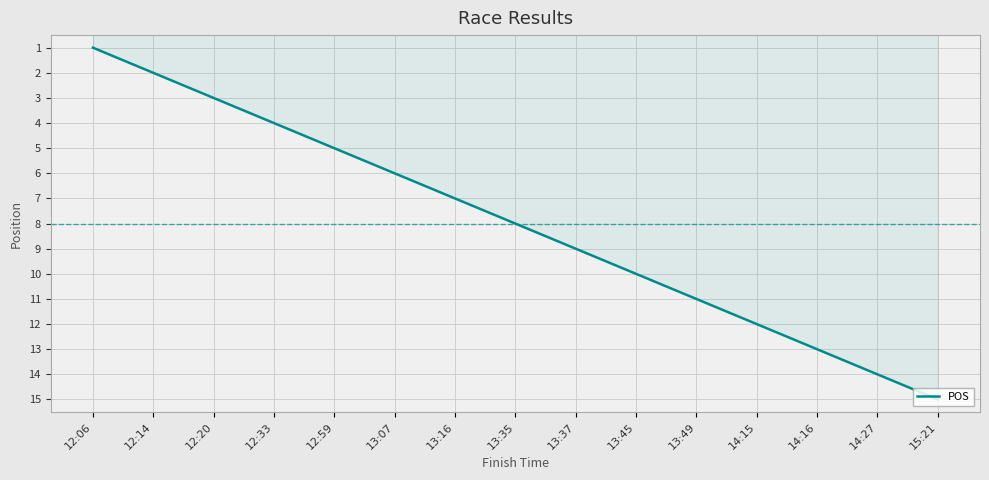

How many lines are shown in the chart?

1